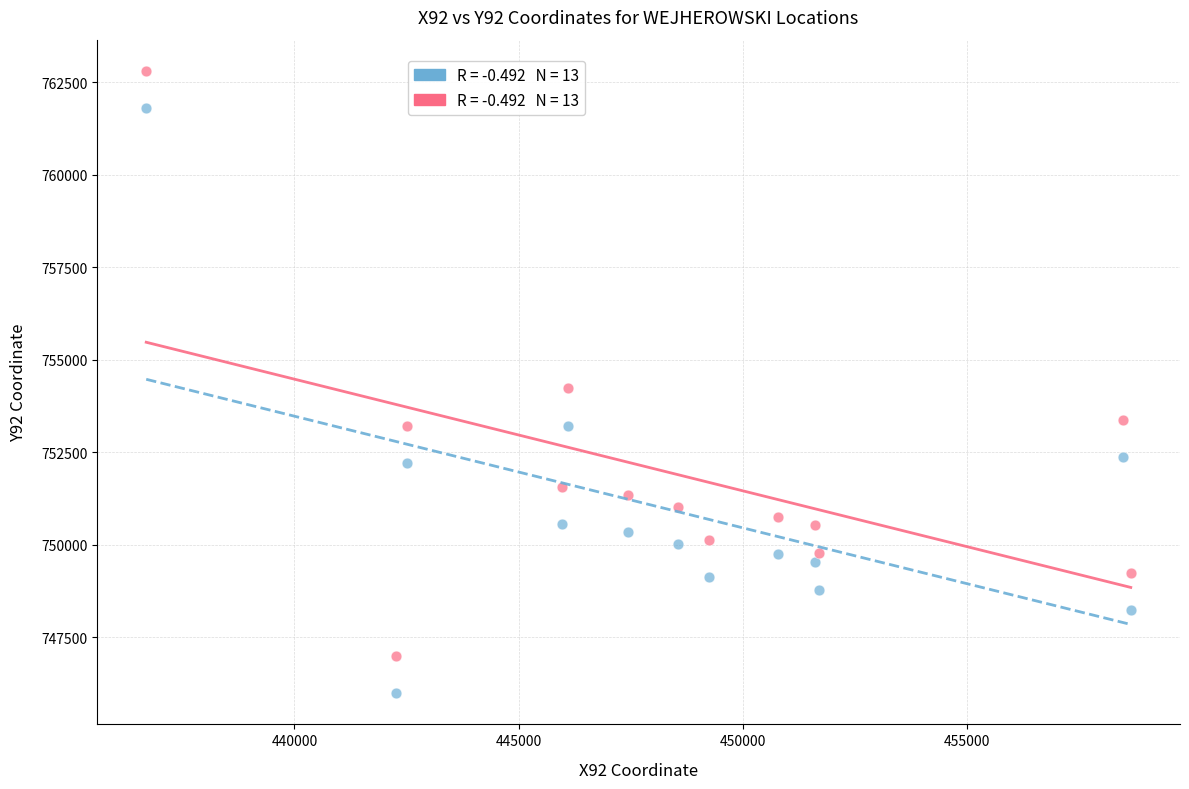

Across all data points, what is the range of Y values (max minus min)?

16811